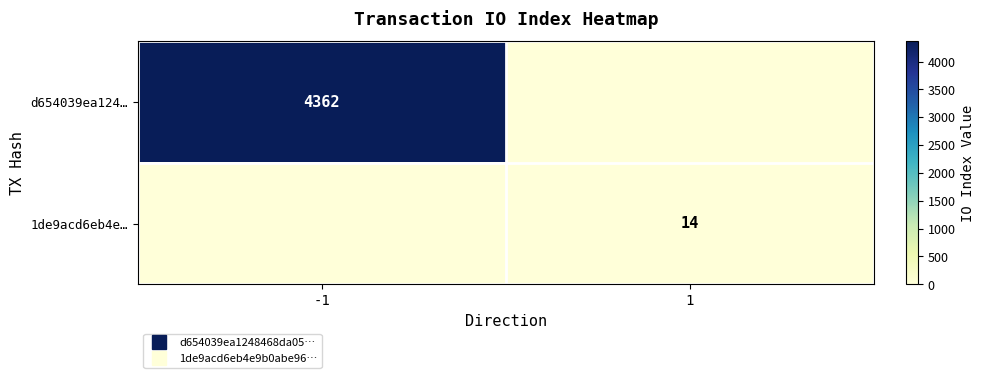

Rank the series at 1 from highest to lowest value.

1de9acd6eb4e…, d654039ea124…